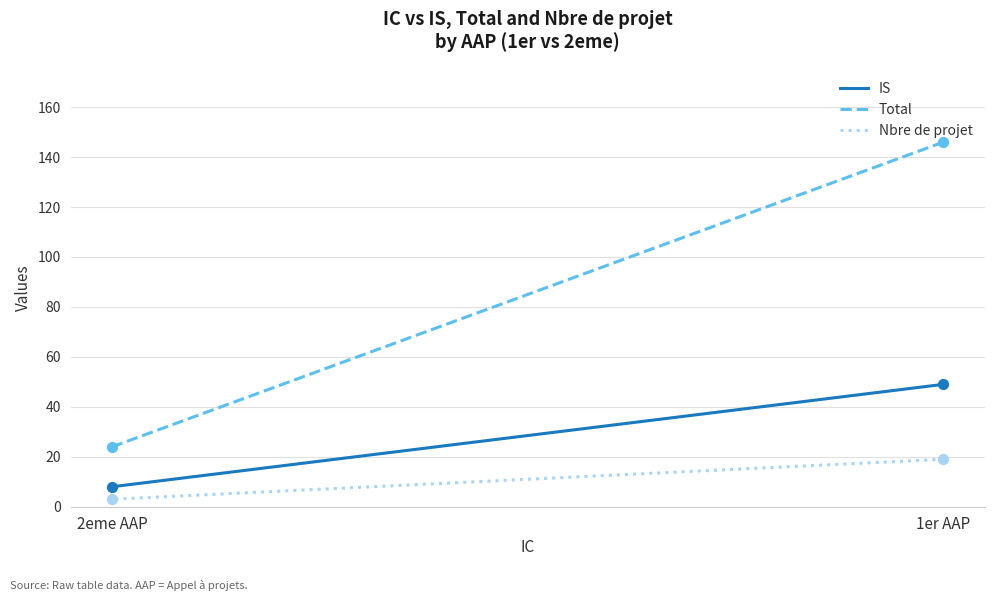

At which category is the sum across all series the highest?

1er AAP